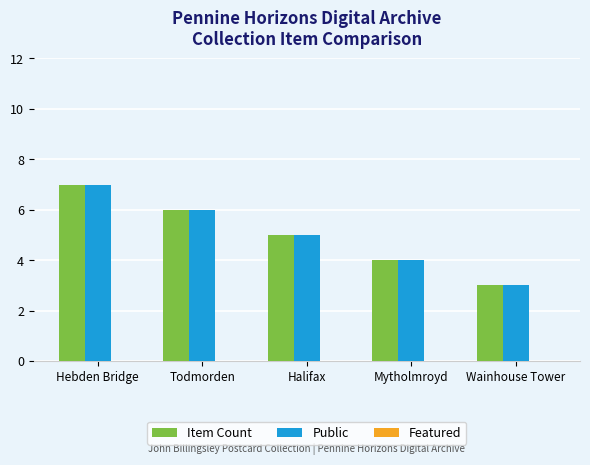

How many categories are shown in the chart?

5